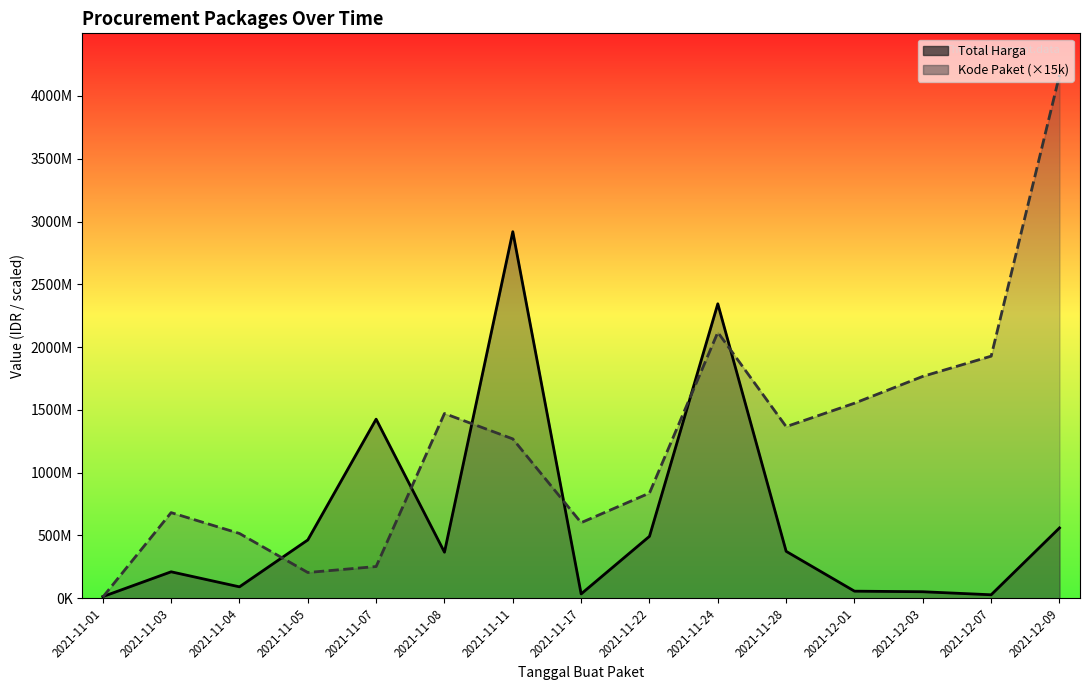

At which label does Kode Paket (×15k) first exceed 1268805000?

2021-11-08